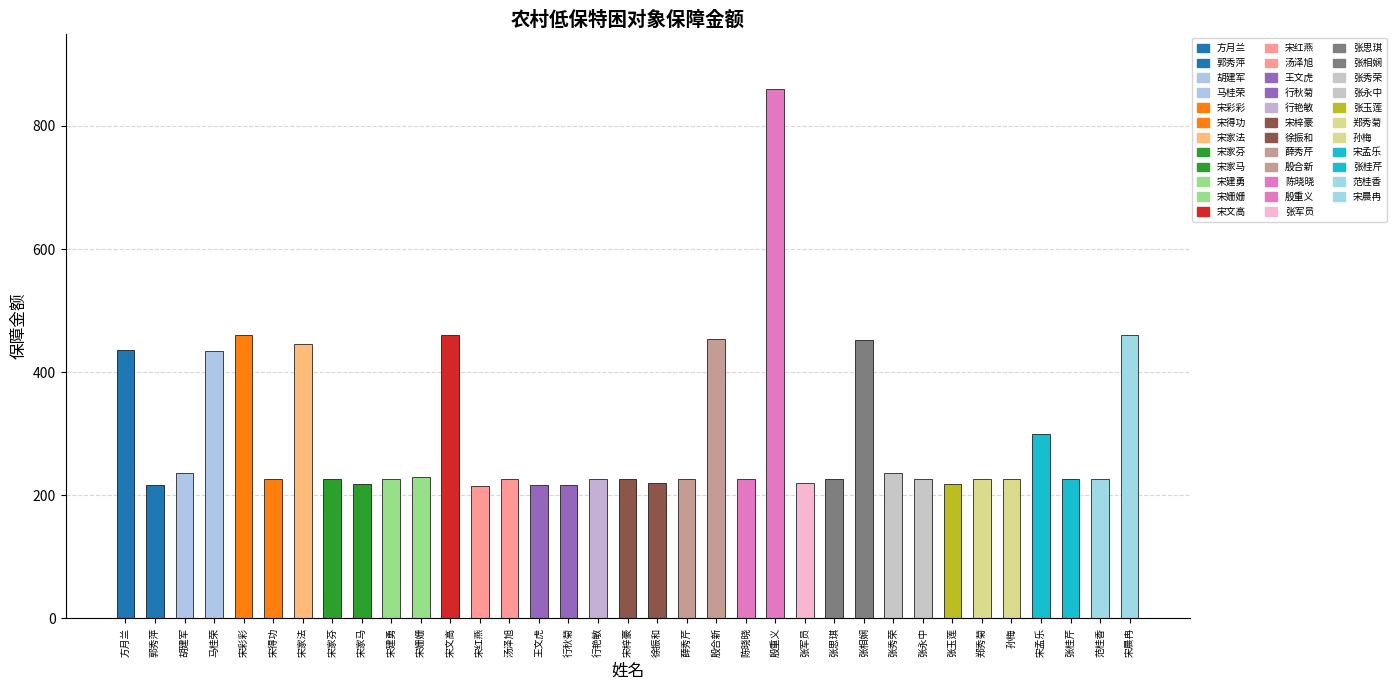

What value does the data have at 宋文高?

460